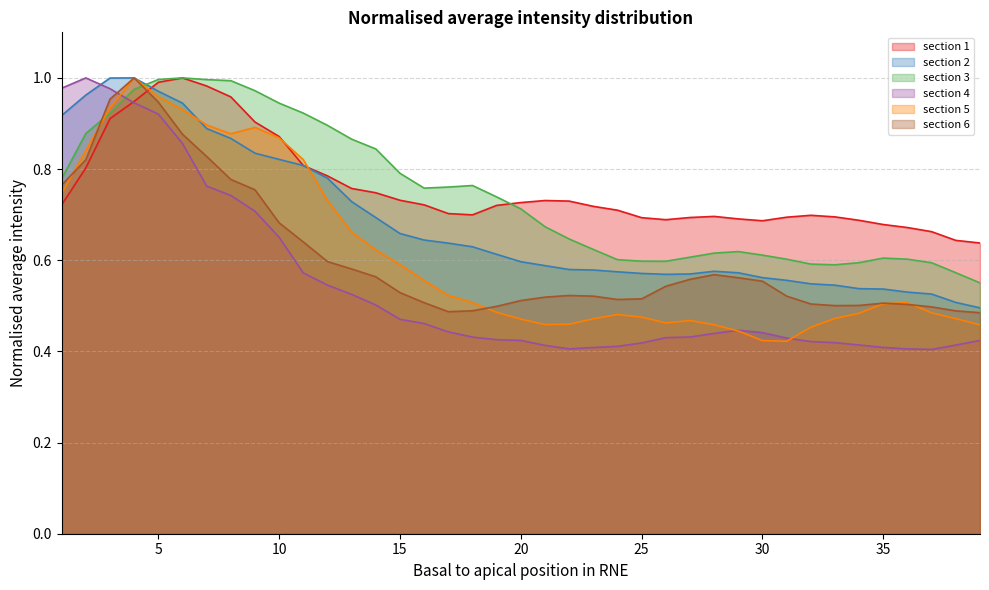

Reading left to right, list all the values displayed in this chart.

section 1: 1=0.7	2=0.8	3=0.9	4=0.9	5=1.0	6=1.0	7=1.0	8=1.0	9=0.9	10=0.9	11=0.8	12=0.8	13=0.8	14=0.7	15=0.7	16=0.7	17=0.7	18=0.7	19=0.7	20=0.7	21=0.7	22=0.7	23=0.7	24=0.7	25=0.7	26=0.7	27=0.7	28=0.7	29=0.7	30=0.7	31=0.7	32=0.7	33=0.7	34=0.7	35=0.7	36=0.7	37=0.7	38=0.6	39=0.6
section 2: 1=0.9	2=1.0	3=1.0	4=1.0	5=1.0	6=0.9	7=0.9	8=0.9	9=0.8	10=0.8	11=0.8	12=0.8	13=0.7	14=0.7	15=0.7	16=0.6	17=0.6	18=0.6	19=0.6	20=0.6	21=0.6	22=0.6	23=0.6	24=0.6	25=0.6	26=0.6	27=0.6	28=0.6	29=0.6	30=0.6	31=0.6	32=0.5	33=0.5	34=0.5	35=0.5	36=0.5	37=0.5	38=0.5	39=0.5
section 3: 1=0.8	2=0.9	3=0.9	4=1.0	5=1.0	6=1.0	7=1.0	8=1.0	9=1.0	10=0.9	11=0.9	12=0.9	13=0.9	14=0.8	15=0.8	16=0.8	17=0.8	18=0.8	19=0.7	20=0.7	21=0.7	22=0.6	23=0.6	24=0.6	25=0.6	26=0.6	27=0.6	28=0.6	29=0.6	30=0.6	31=0.6	32=0.6	33=0.6	34=0.6	35=0.6	36=0.6	37=0.6	38=0.6	39=0.6
section 4: 1=1.0	2=1.0	3=1.0	4=0.9	5=0.9	6=0.9	7=0.8	8=0.7	9=0.7	10=0.7	11=0.6	12=0.5	13=0.5	14=0.5	15=0.5	16=0.5	17=0.4	18=0.4	19=0.4	20=0.4	21=0.4	22=0.4	23=0.4	24=0.4	25=0.4	26=0.4	27=0.4	28=0.4	29=0.4	30=0.4	31=0.4	32=0.4	33=0.4	34=0.4	35=0.4	36=0.4	37=0.4	38=0.4	39=0.4
section 5: 1=0.7	2=0.8	3=0.9	4=1.0	5=1.0	6=0.9	7=0.9	8=0.9	9=0.9	10=0.9	11=0.8	12=0.7	13=0.7	14=0.6	15=0.6	16=0.6	17=0.5	18=0.5	19=0.5	20=0.5	21=0.5	22=0.5	23=0.5	24=0.5	25=0.5	26=0.5	27=0.5	28=0.5	29=0.4	30=0.4	31=0.4	32=0.5	33=0.5	34=0.5	35=0.5	36=0.5	37=0.5	38=0.5	39=0.5
section 6: 1=0.8	2=0.8	3=1.0	4=1.0	5=0.9	6=0.9	7=0.8	8=0.8	9=0.8	10=0.7	11=0.6	12=0.6	13=0.6	14=0.6	15=0.5	16=0.5	17=0.5	18=0.5	19=0.5	20=0.5	21=0.5	22=0.5	23=0.5	24=0.5	25=0.5	26=0.5	27=0.6	28=0.6	29=0.6	30=0.6	31=0.5	32=0.5	33=0.5	34=0.5	35=0.5	36=0.5	37=0.5	38=0.5	39=0.5